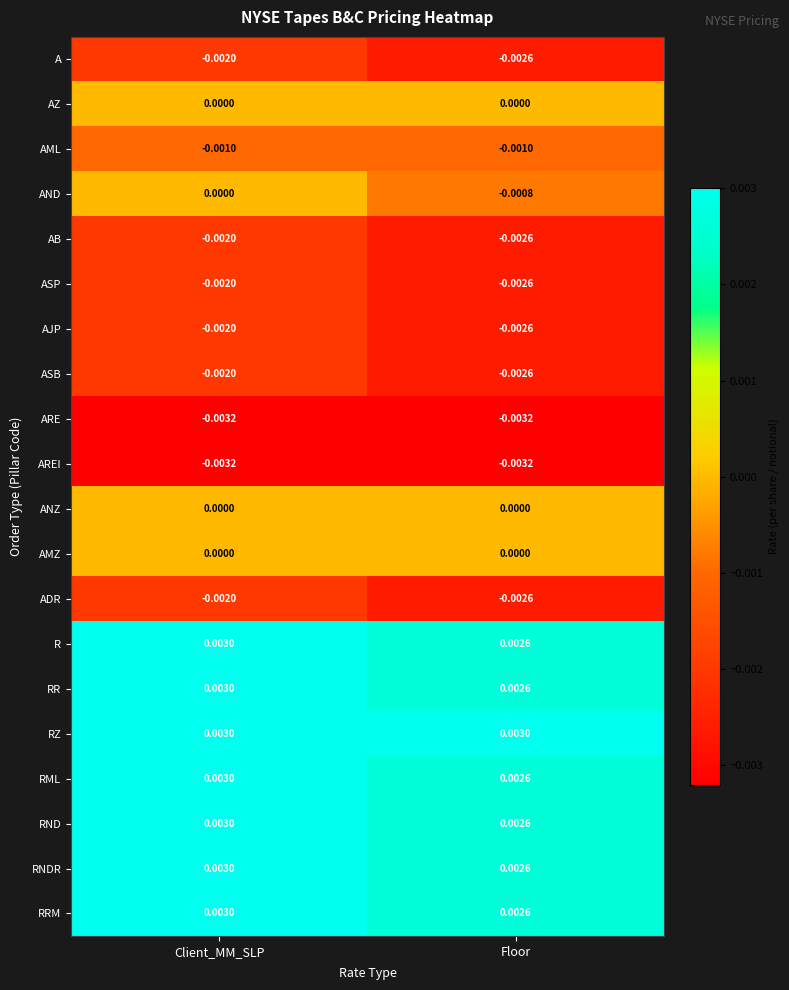

Rank the categories by R value from lowest to highest.

Floor, Client_MM_SLP